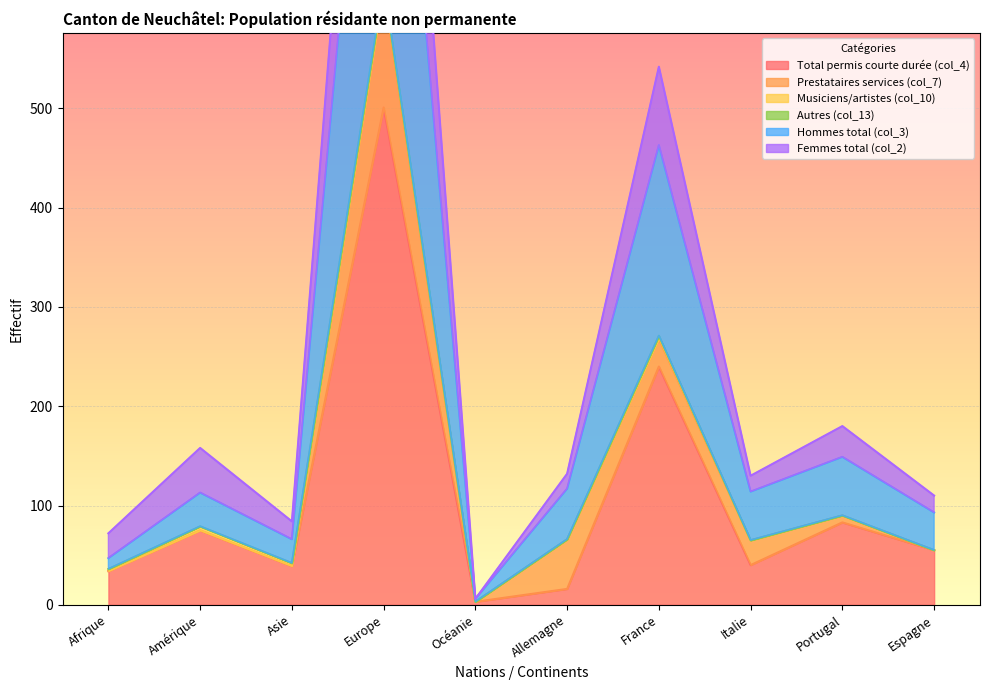

At which category does Hommes total (col_3) reach its first local peak?

Amérique